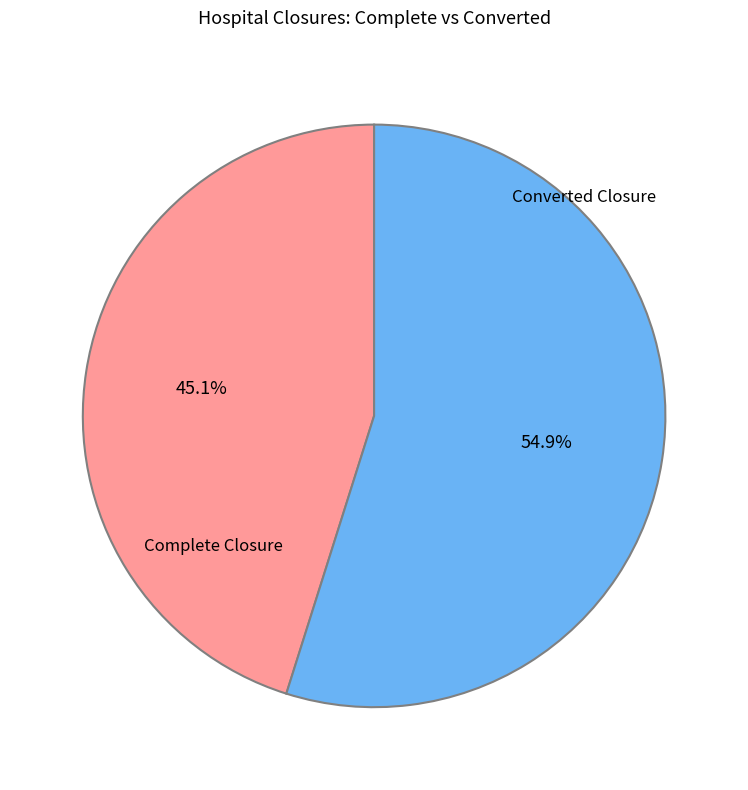

Count the number of slices in the pie.

2